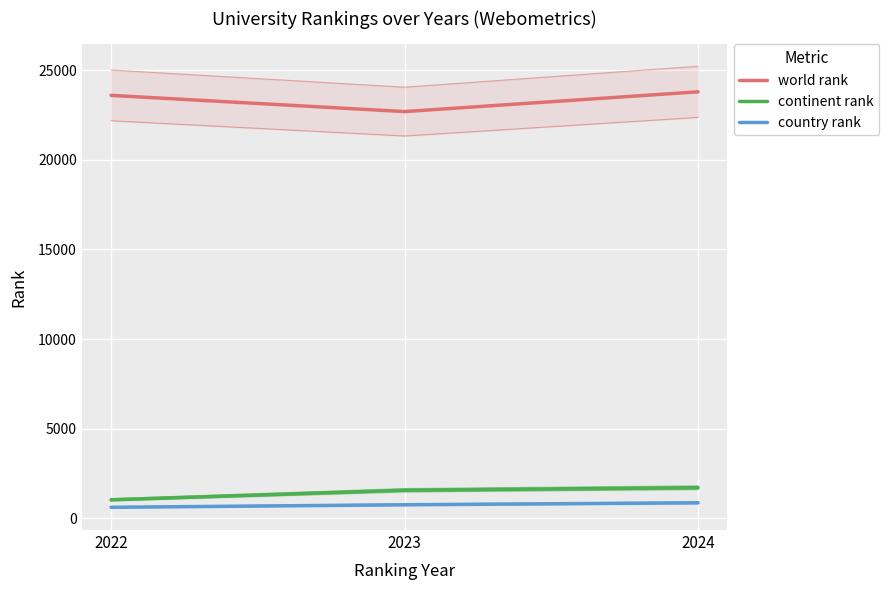

What is the difference between the maximum and minimum values in the continent rank series?

676